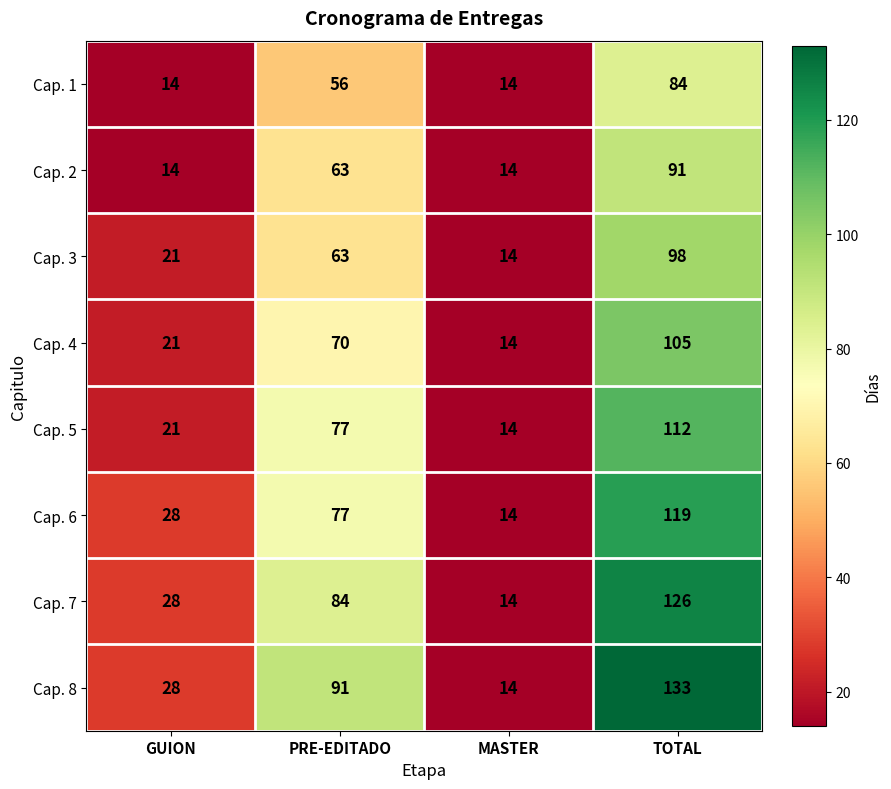

Which label corresponds to the largest value in the chart?

TOTAL